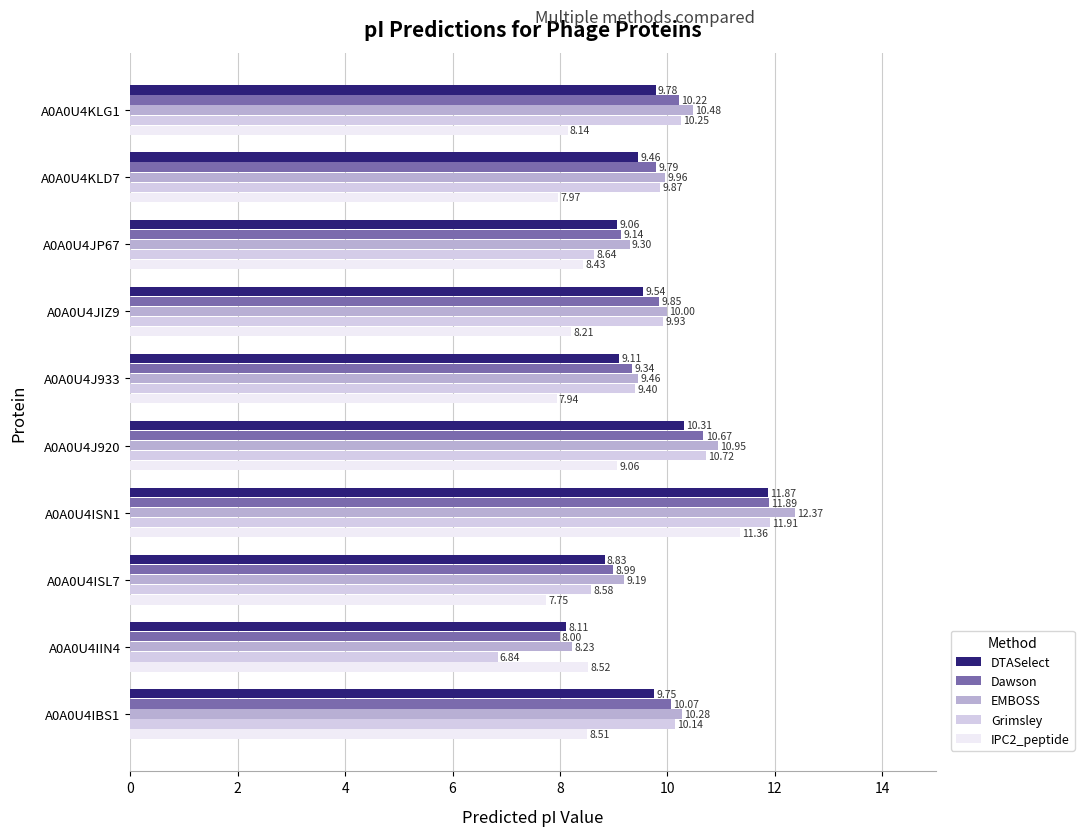

Rank the series at A0A0U4ISN1 from lowest to highest value.

IPC2_peptide, DTASelect, Dawson, Grimsley, EMBOSS